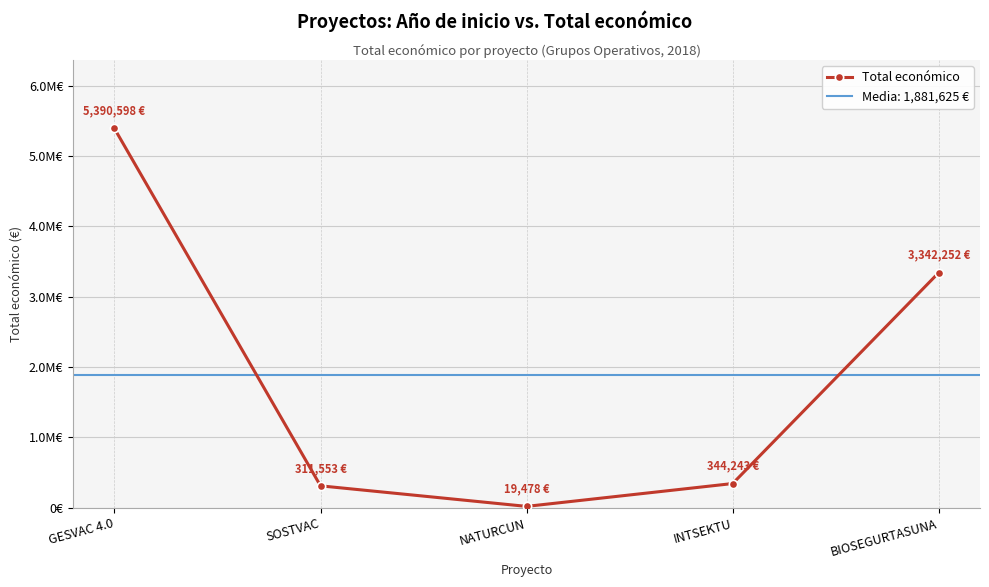

What is the value of the 2nd point from the left?

311553